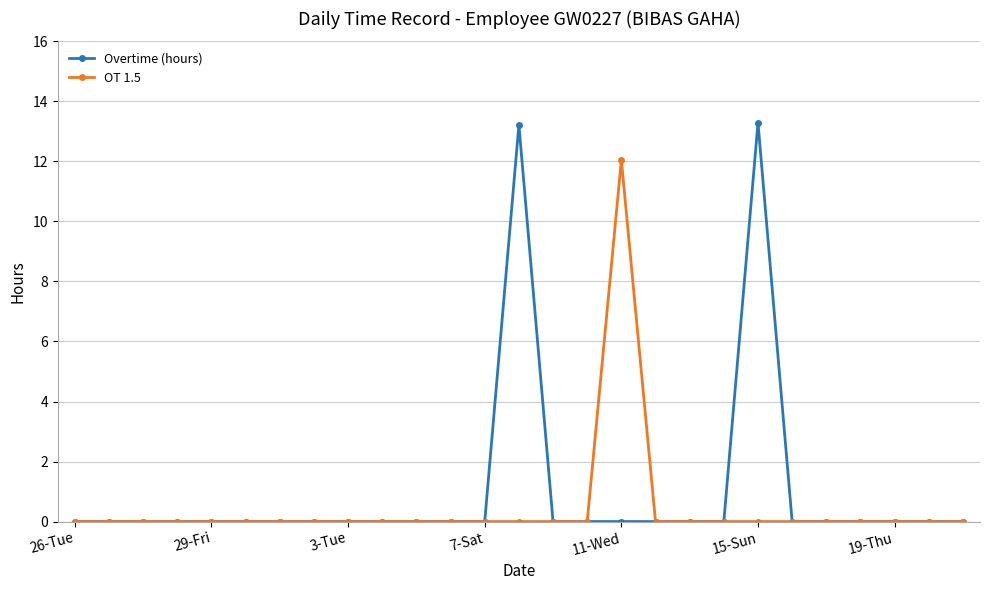

True or false: OT 1.5 has more than 0 interior local peaks.

True